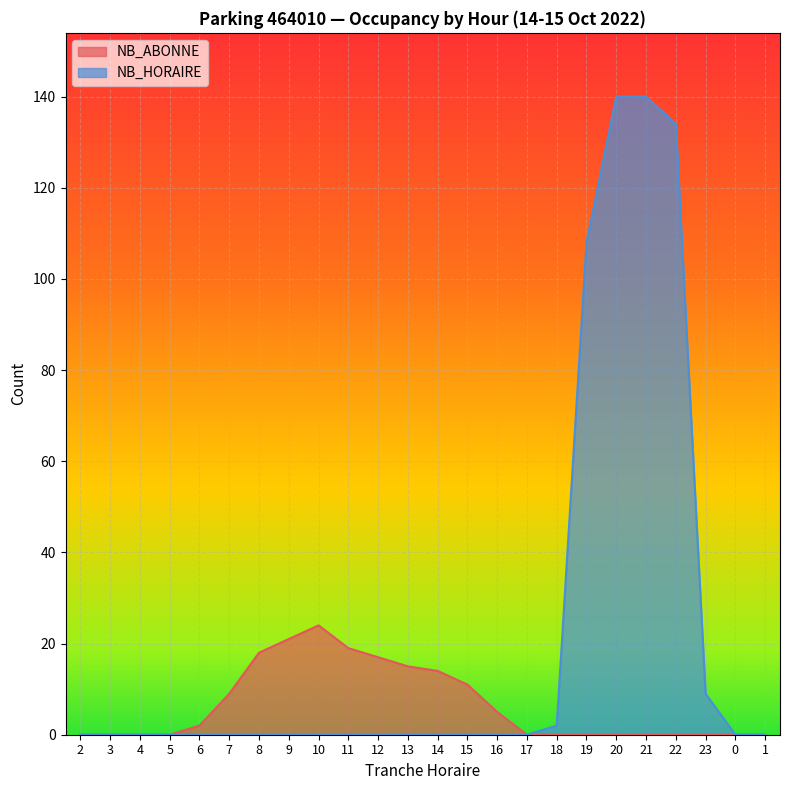

What is the label of the 8th point from the right?

18